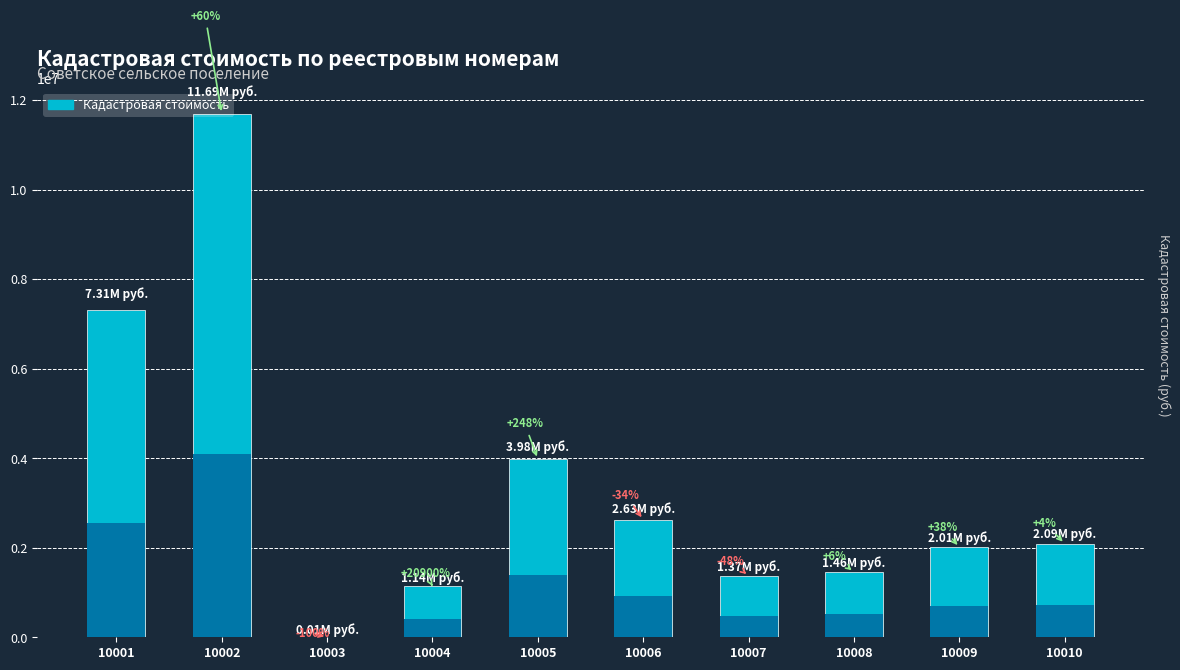

Is it true that the value at 10004 is 1143293.6?

True